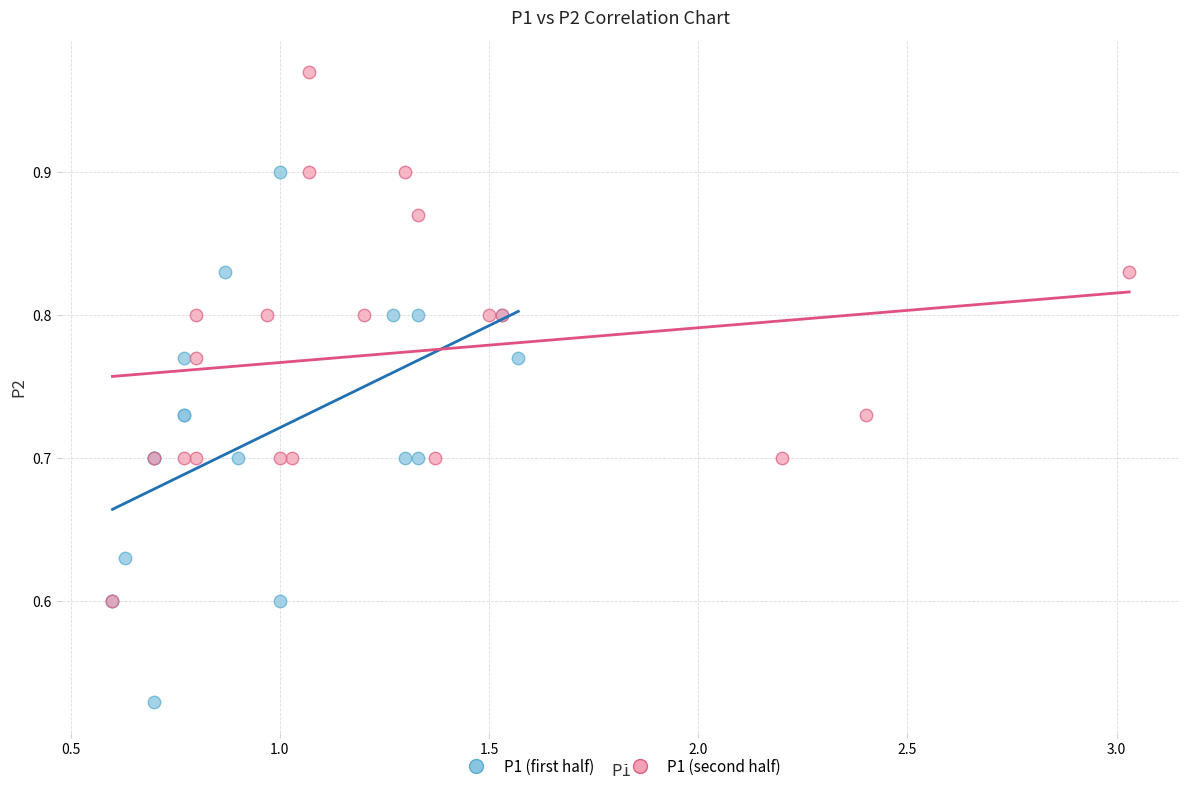

Which series contains the highest Y value?

P1 (second half)